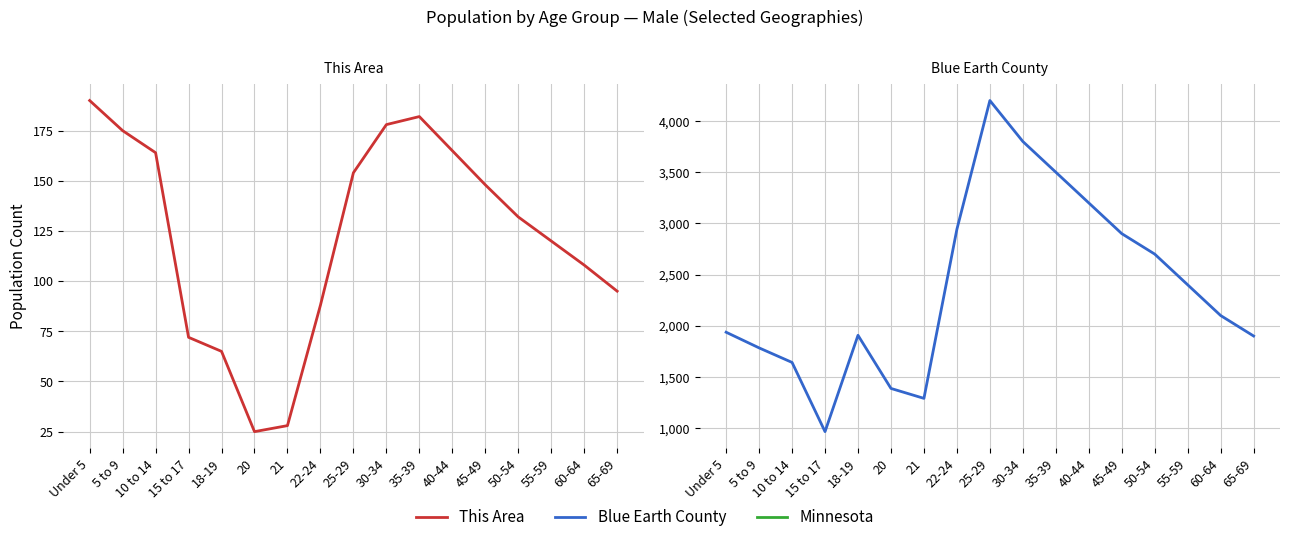

Reading right to left, what are all the values shown in this chart?

This Area: 65-69=95	60-64=108	55-59=120	50-54=132	45-49=148	40-44=165	35-39=182	30-34=178	25-29=154	22-24=88	21=28	20=25	18-19=65	15 to 17=72	10 to 14=164	5 to 9=175	Under 5=190
Blue Earth County: 65-69=1900	60-64=2100	55-59=2400	50-54=2700	45-49=2900	40-44=3200	35-39=3500	30-34=3800	25-29=4200	22-24=2943	21=1291	20=1388	18-19=1907	15 to 17=966	10 to 14=1642	5 to 9=1784	Under 5=1937